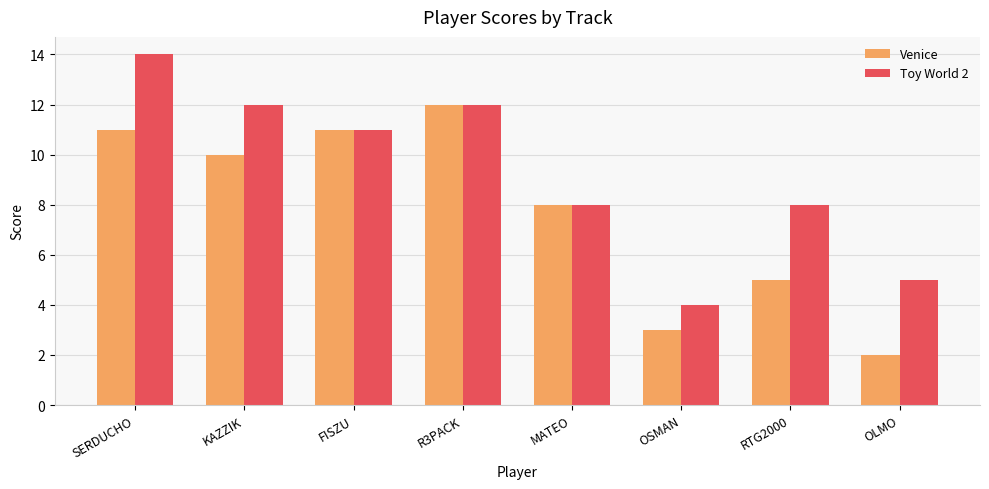

How many groups of bars are there?

8